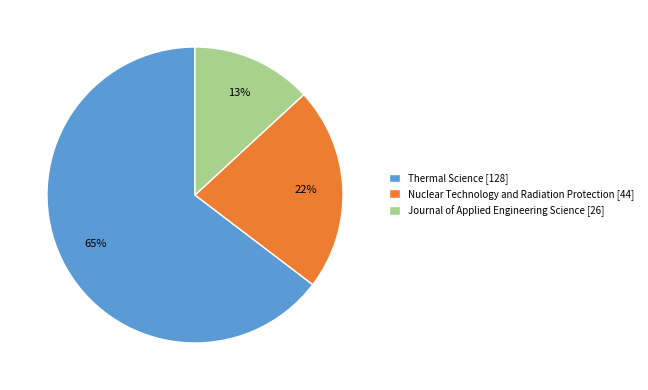

The Nuclear Technology and Radiation Protection [44] slice represents 31% of the pie. True or false?

False